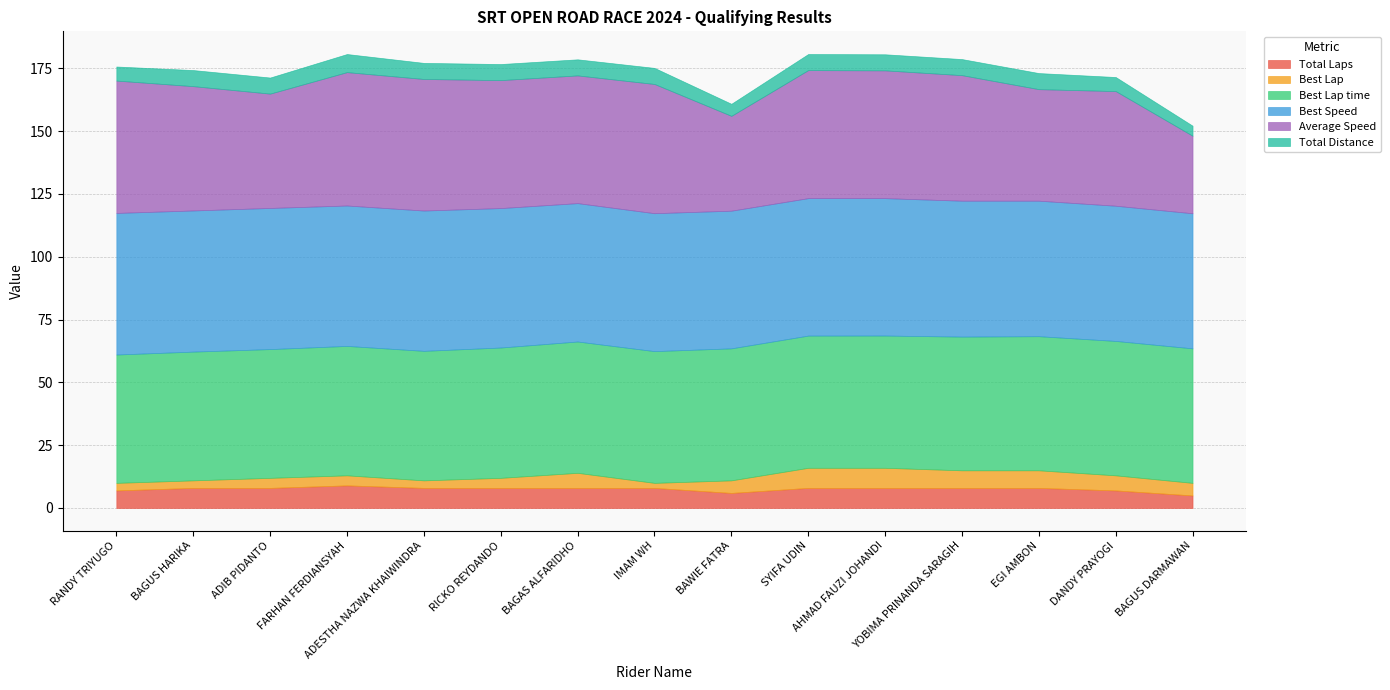

The value of Best Speed at RANDY TRIYUGO is 30.5. True or false?

False